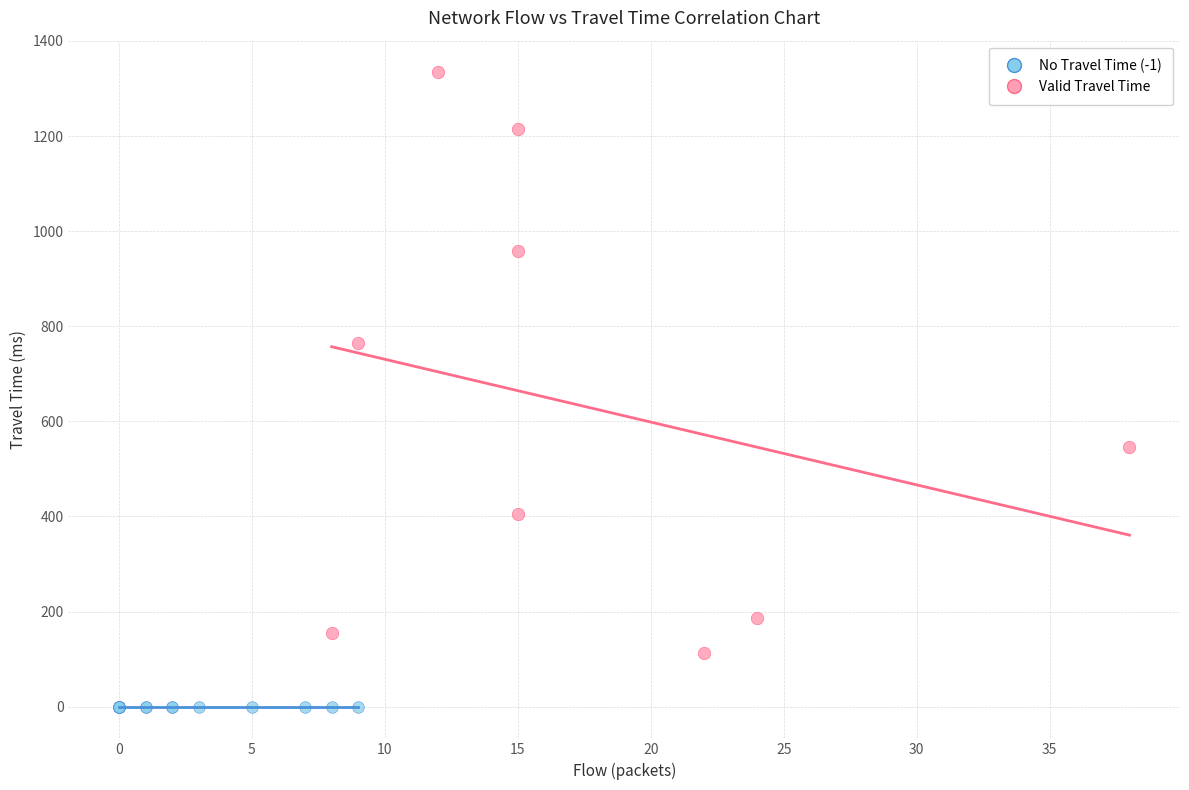

Which series reaches the minimum Y coordinate?

No Travel Time (-1)